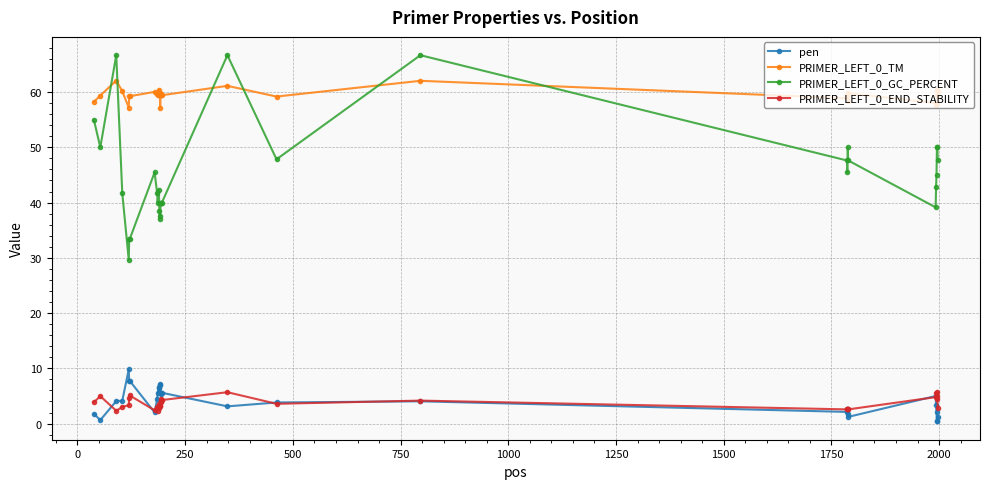

What is the value of the PRIMER_LEFT_0_TM point at the 22nd from the left?

58.9